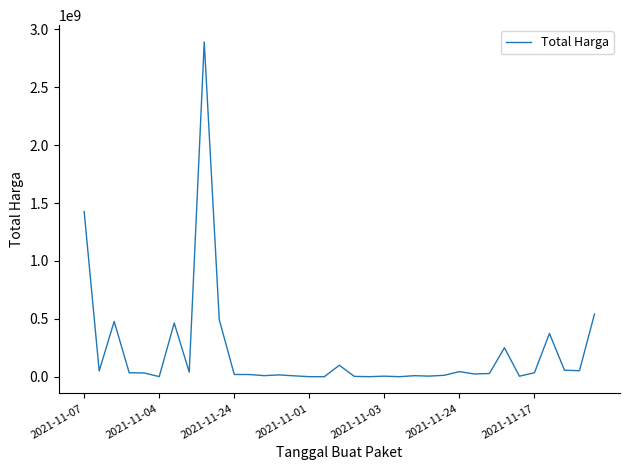

What is the difference between the maximum and second lowest values?

2891940000